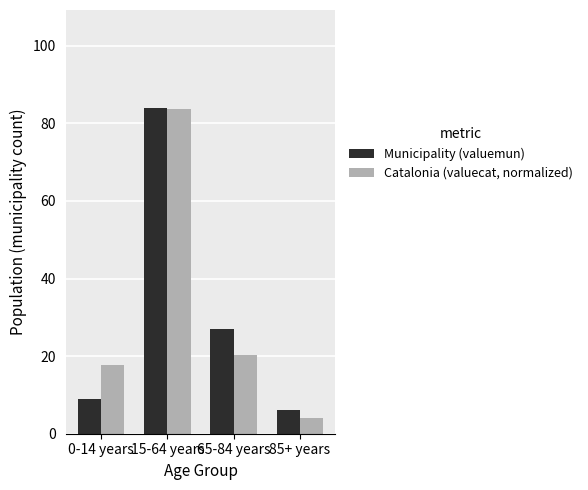

Which category has the lowest value in the Municipality (valuemun) series?

85+ years